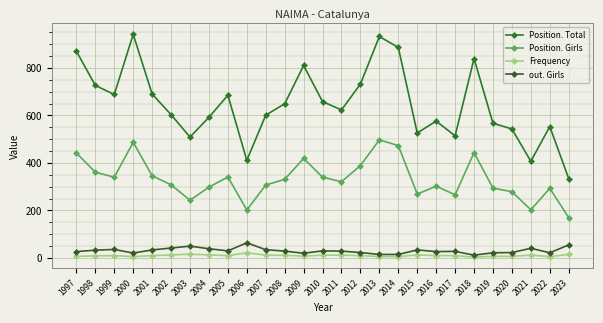

The Position. Total series shows 340 at 2002. True or false?

False